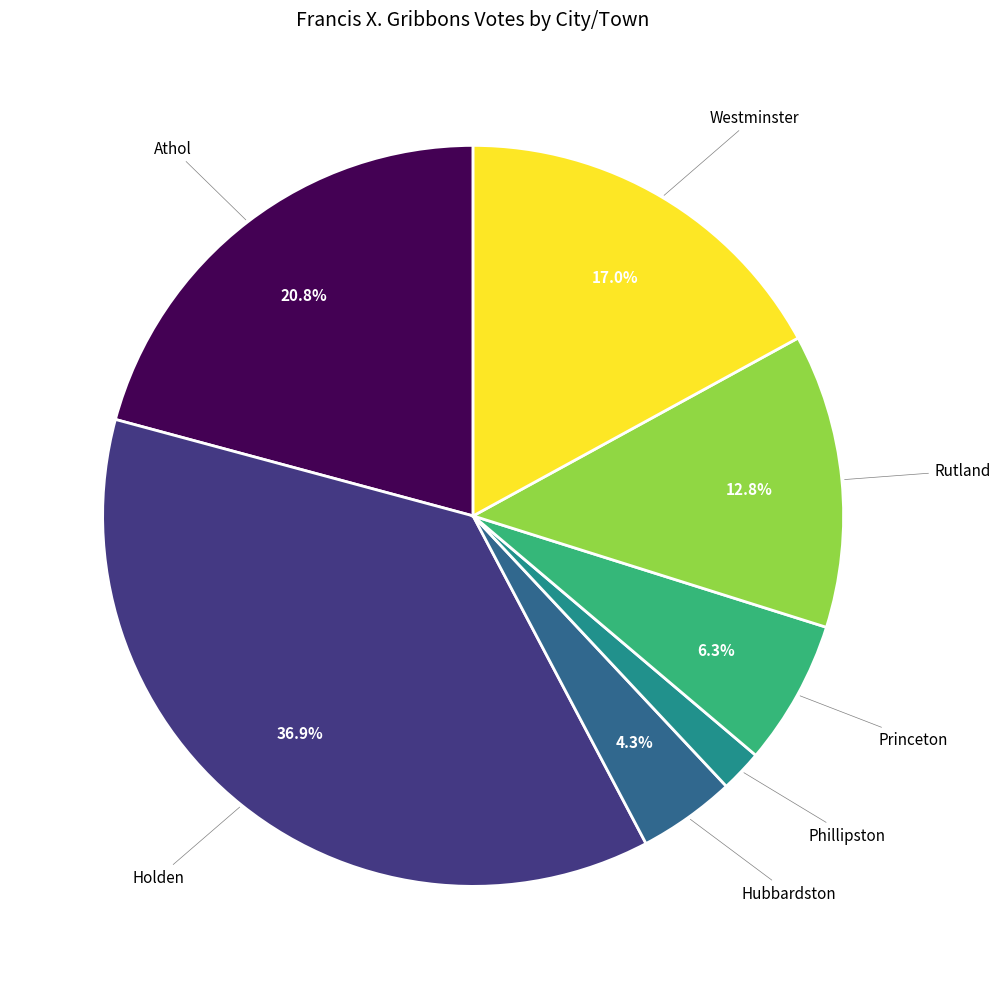

Is there any slice that represents more than half of the pie?

No